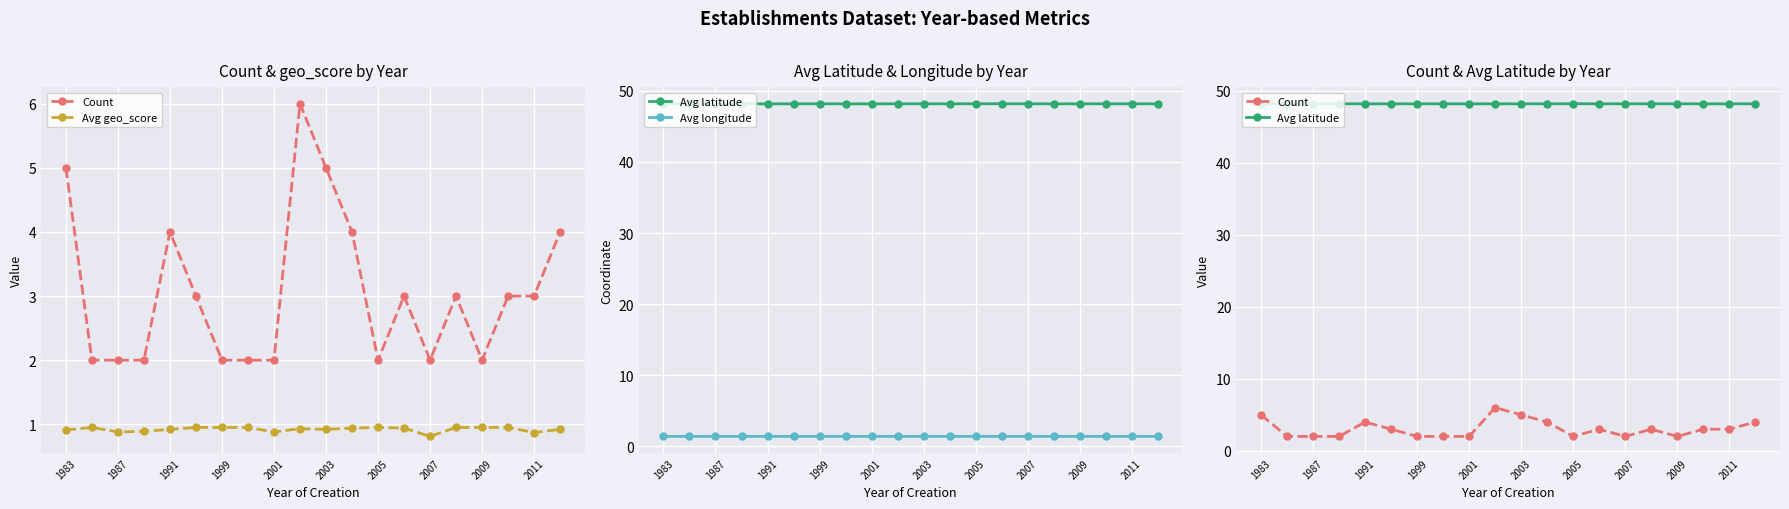

How many lines are shown in the chart?

4